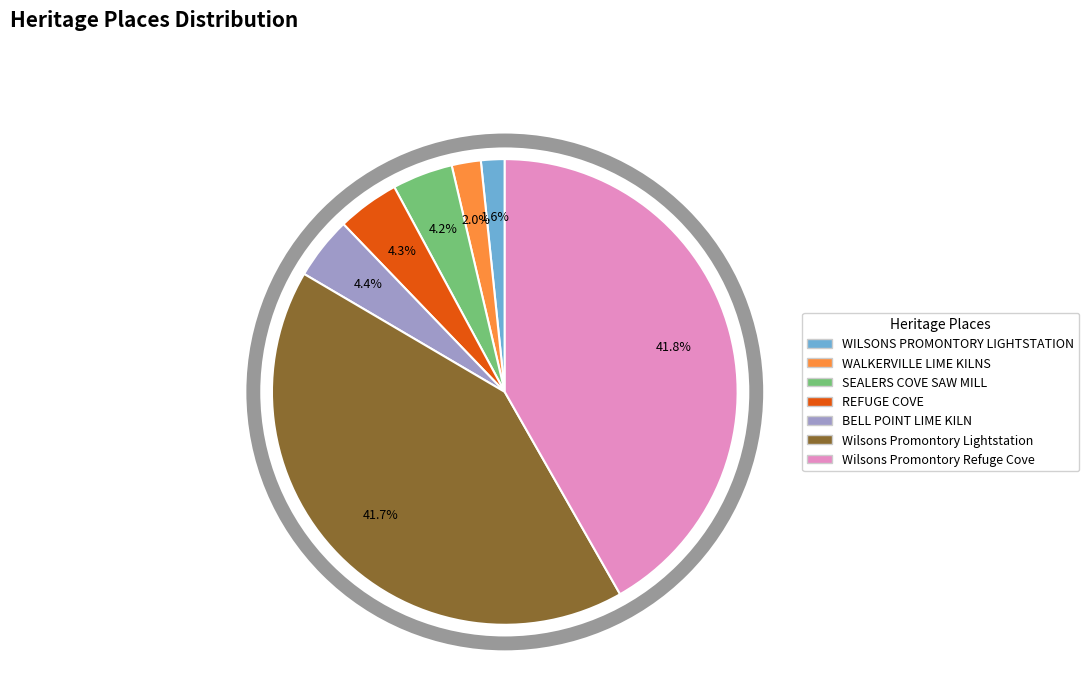

Between Wilsons Promontory Refuge Cove and BELL POINT LIME KILN, which is larger?

Wilsons Promontory Refuge Cove